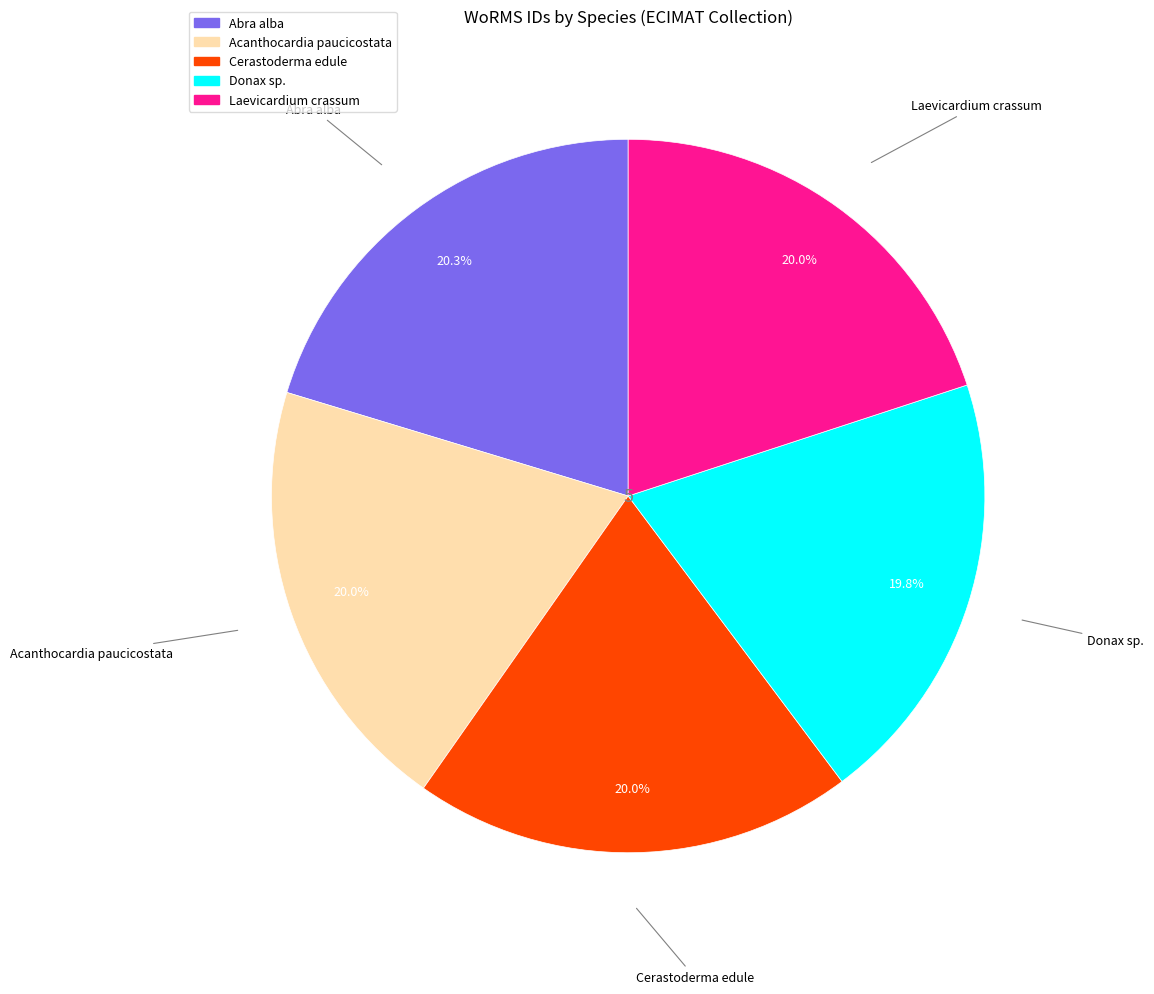

How many slices are in this pie chart?

5